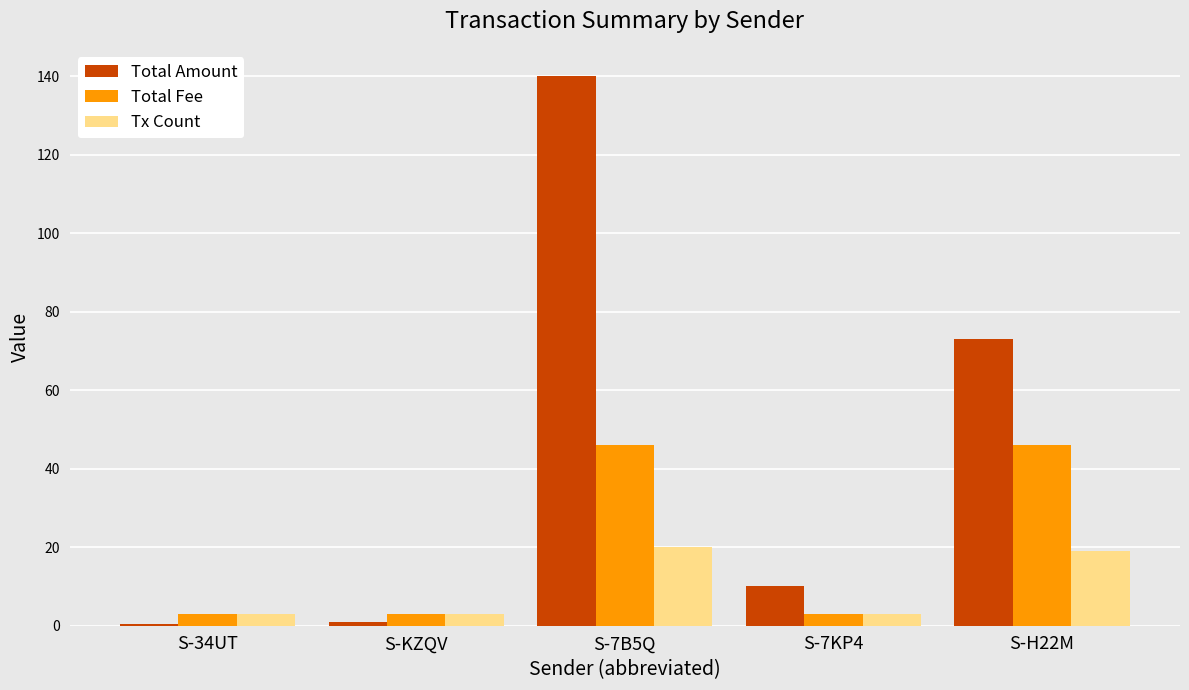

Which label corresponds to the largest value in the chart?

S-7B5Q